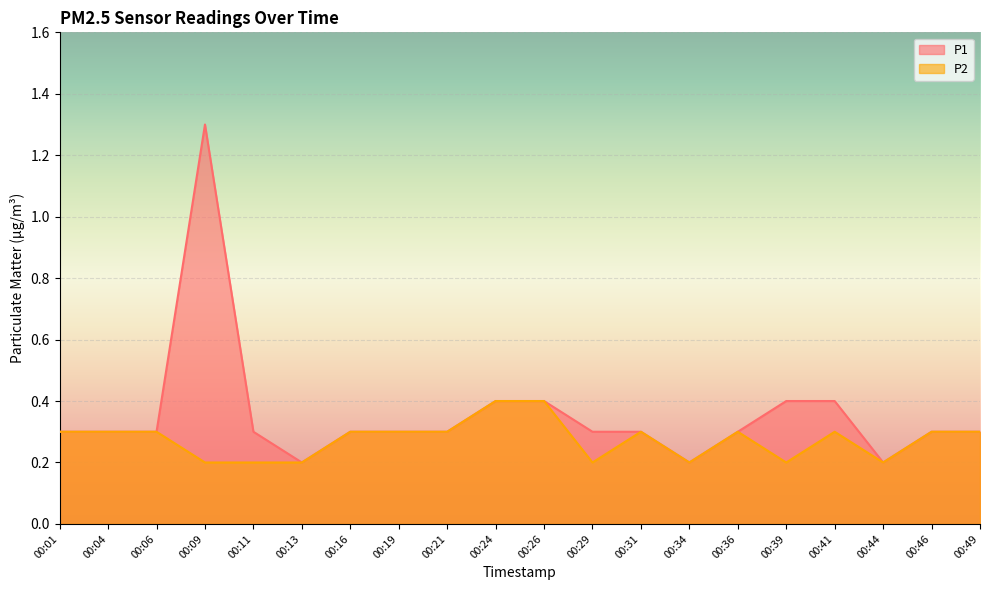

List the series in order of their peak value, lowest first.

P2, P1